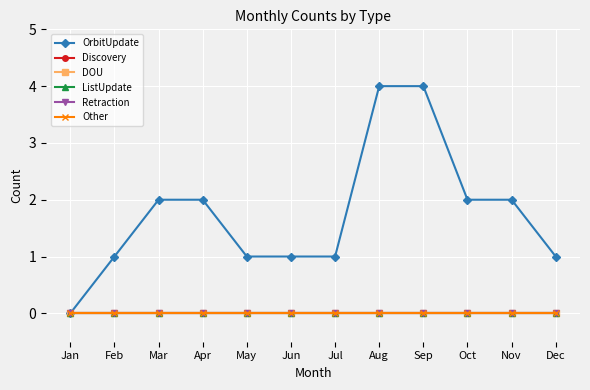

Is this an area chart (filled region under the line)?

No